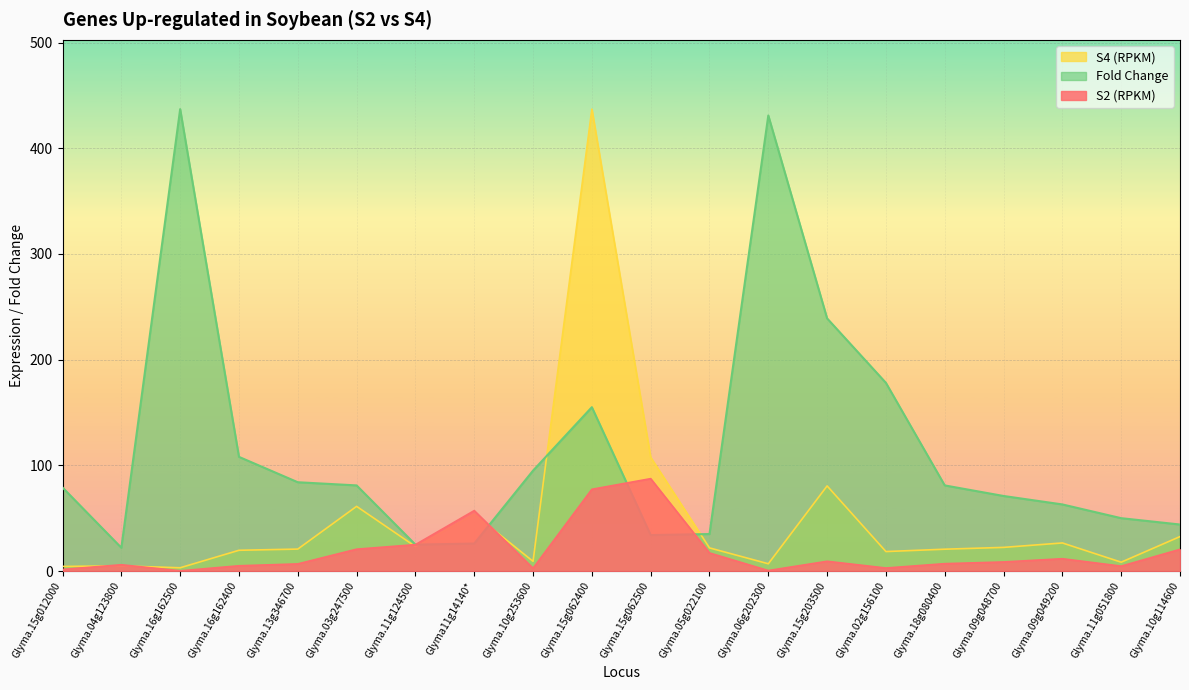

Count the number of categories in the chart.

20